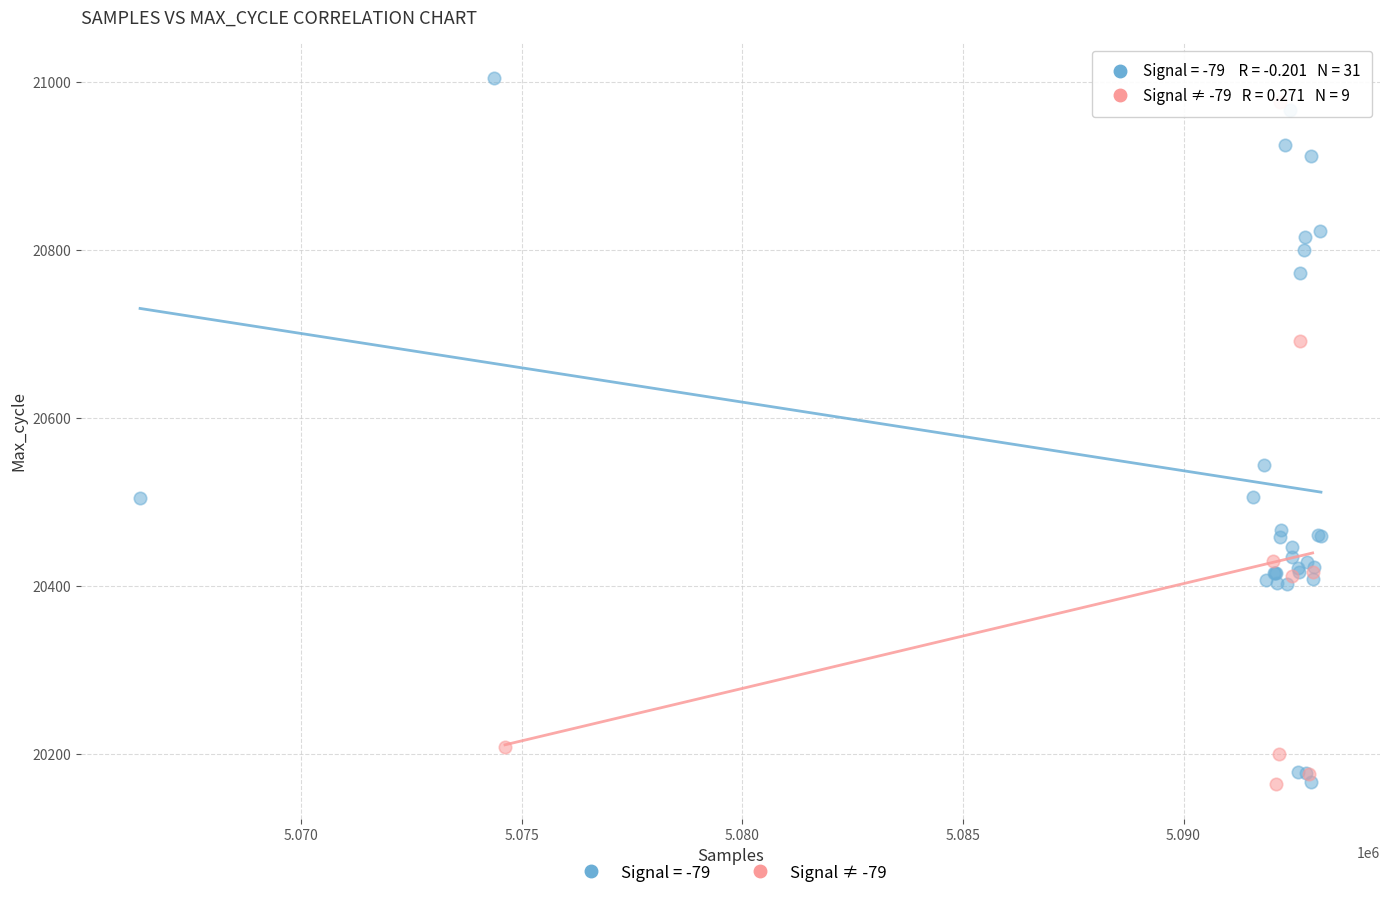

What are all the series names shown in the legend?

Signal = -79, Signal ≠ -79